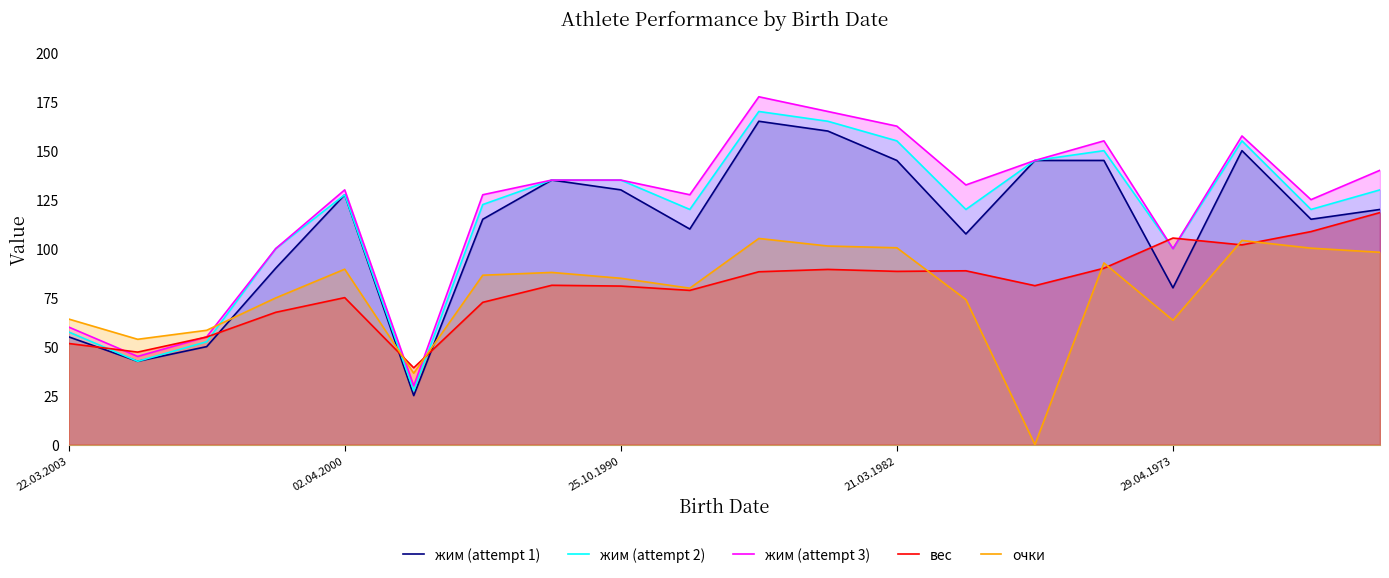

How many lines are shown in the chart?

5